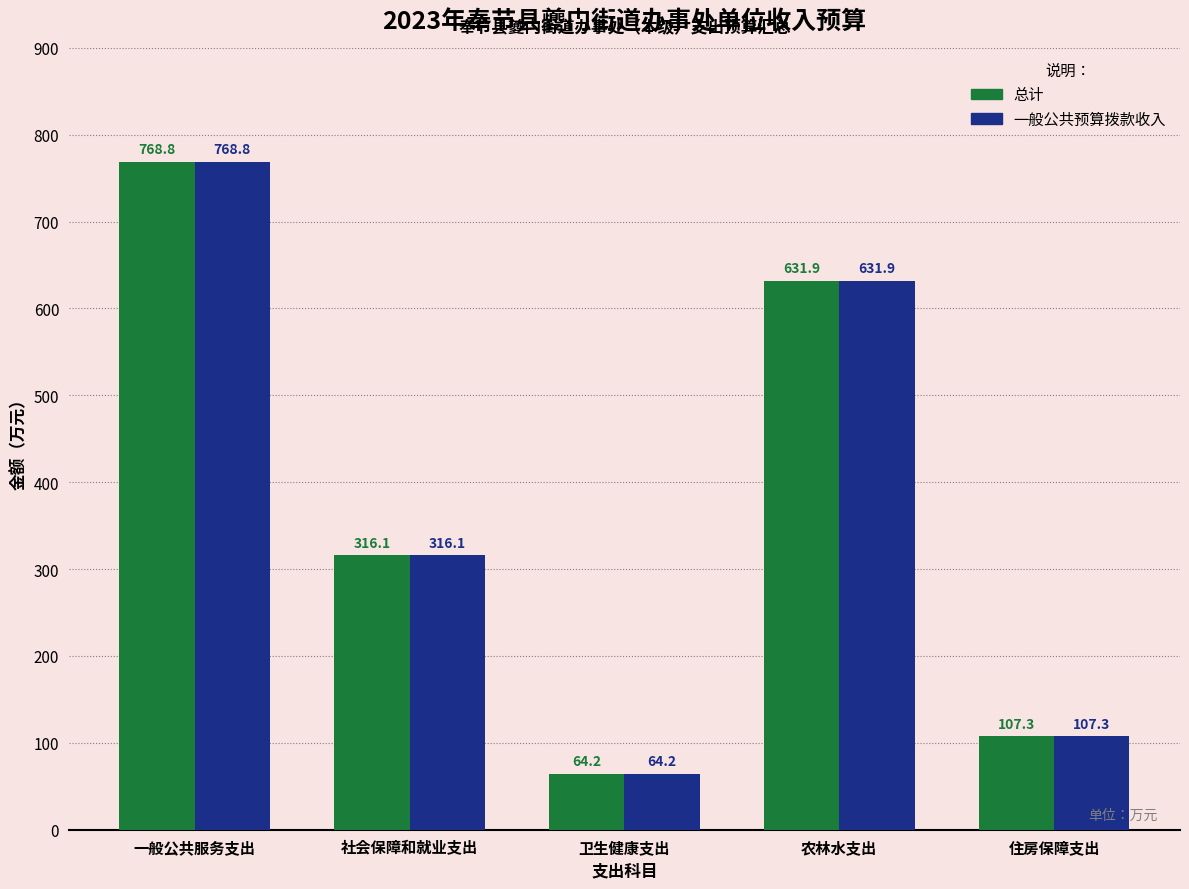

How many groups of bars are there?

5